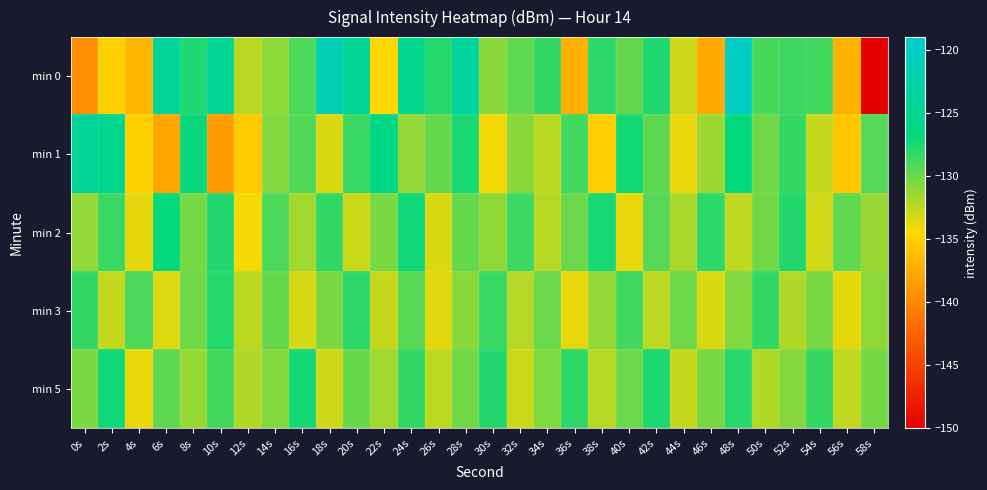

What is the difference between the highest and lowest values at 22s?

8.2